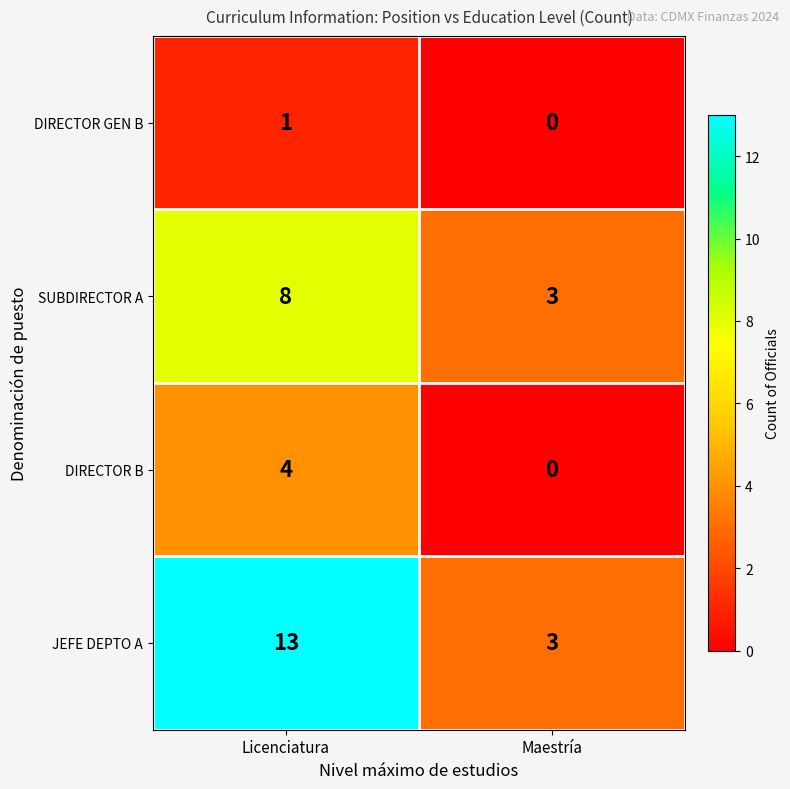

Count the number of categories in the chart.

2